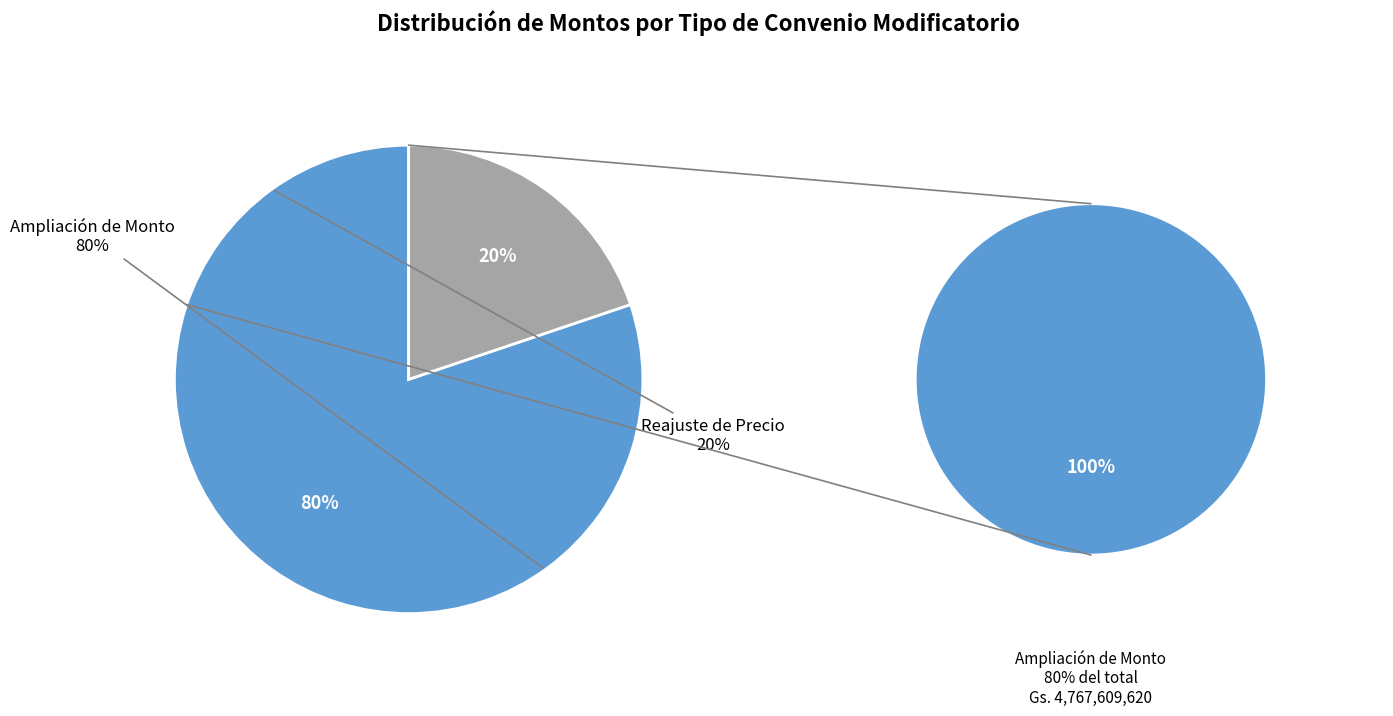

How many slices are in this pie chart?

2